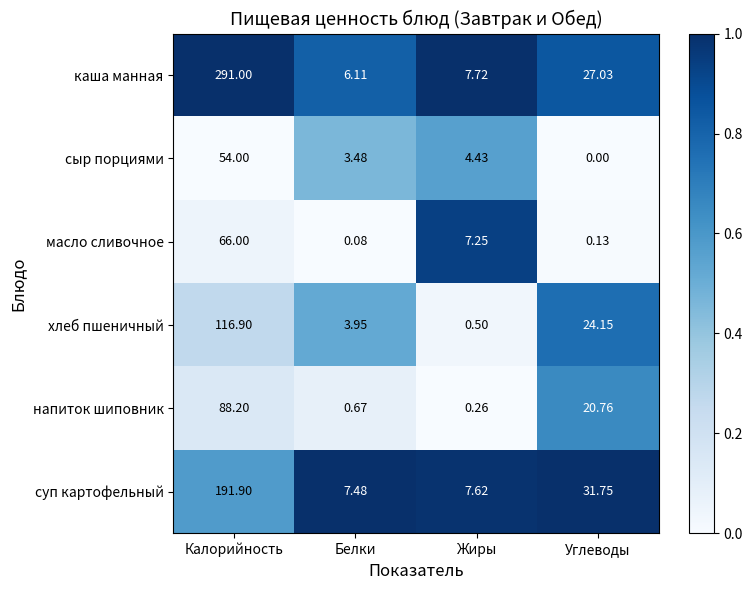

List the series in order of their peak value, highest first.

каша манная, суп картофельный, хлеб пшеничный, напиток шиповник, масло сливочное, сыр порциями